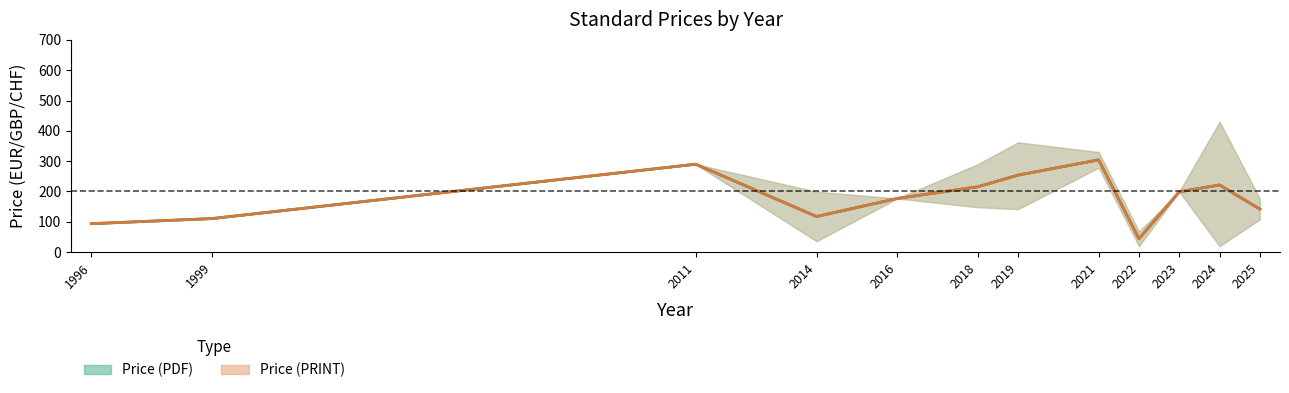

True or false: Price (PDF) and Price (PRINT) intersect in this chart.

False